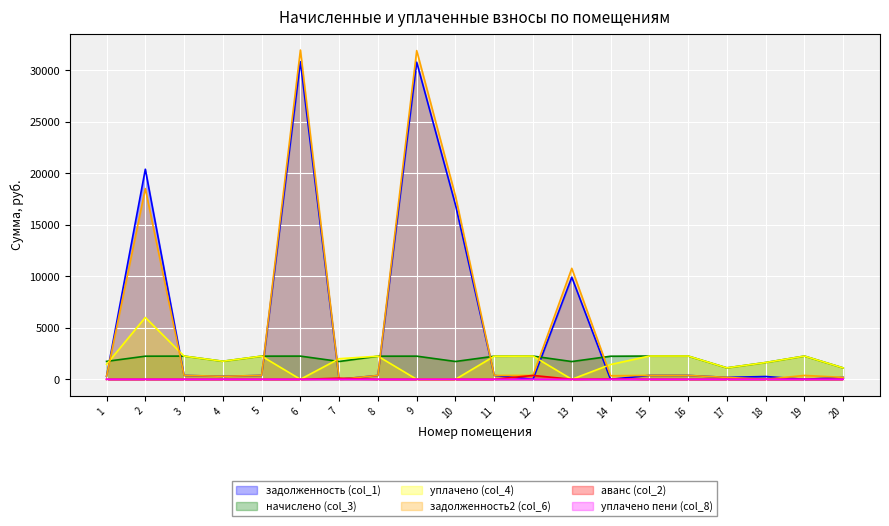

What value does the задолженность (col_1) series have at 9?

30780.2